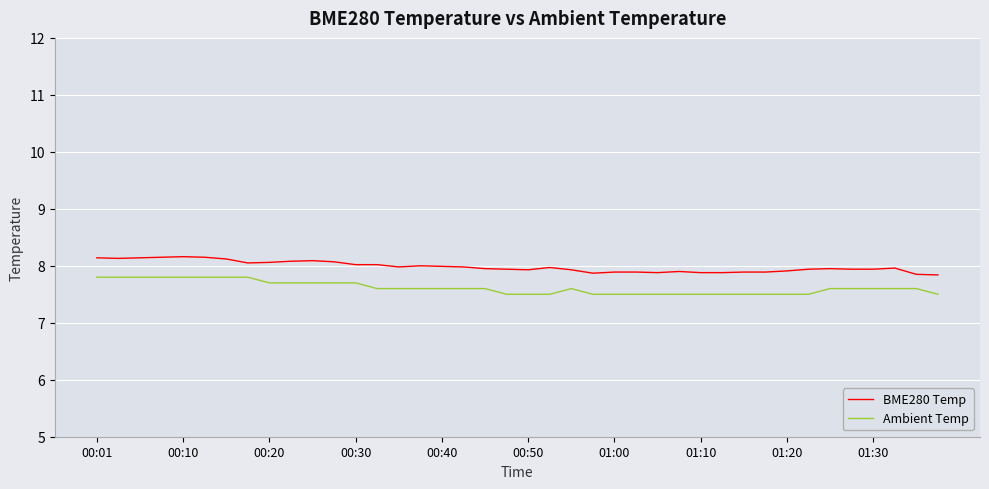

Which series has the largest total across all categories?

BME280 Temp